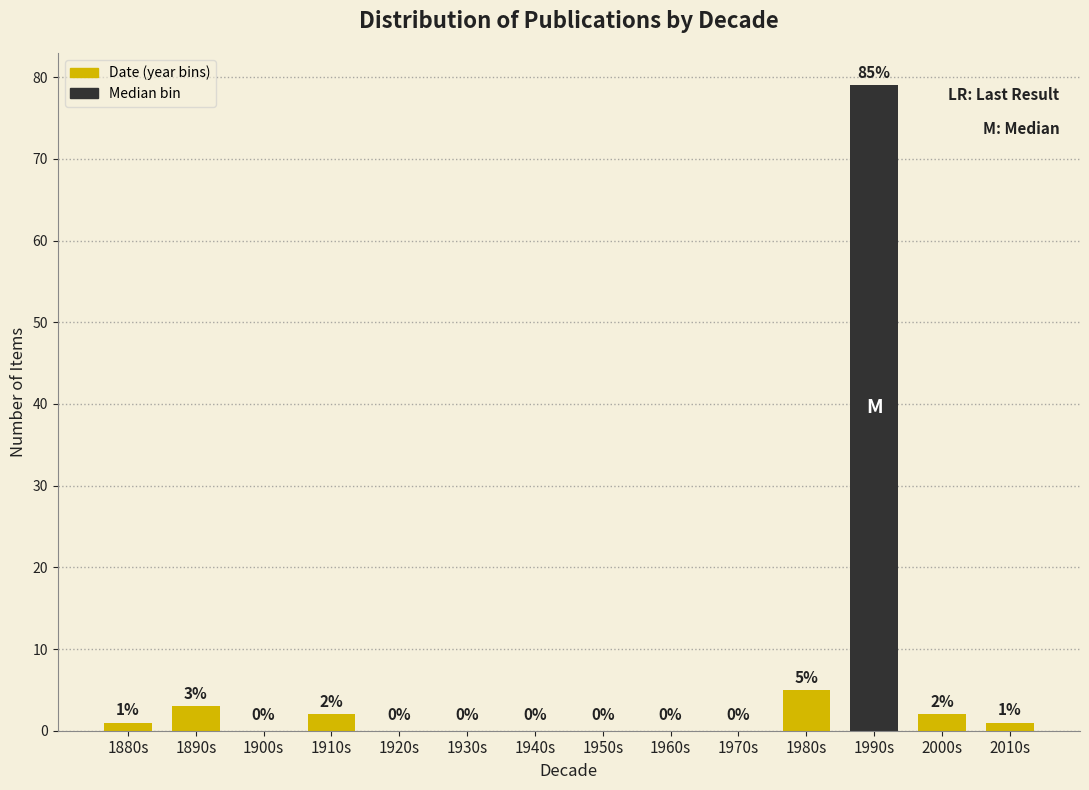

Reading right to left, what are all the values shown in this chart?

2010s=1	2000s=2	1990s=79	1980s=5	1970s=0	1960s=0	1950s=0	1940s=0	1930s=0	1920s=0	1910s=2	1900s=0	1890s=3	1880s=1